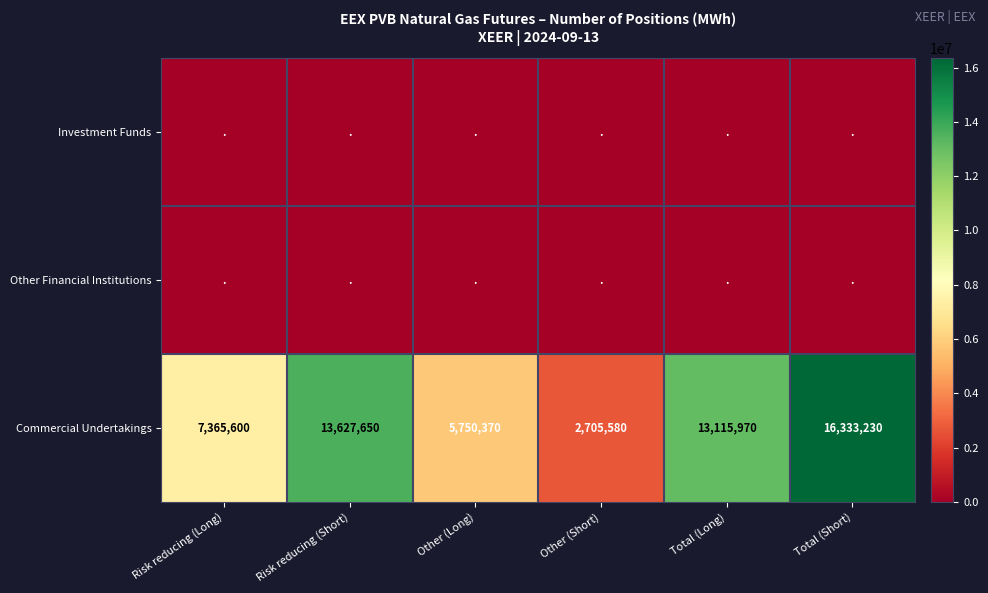

The value of Commercial Undertakings at Total (Short) is 25812232. True or false?

False